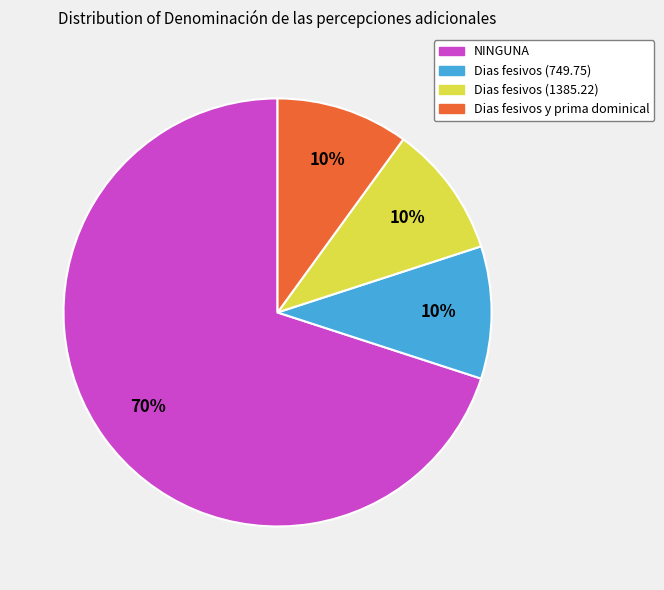

Combined, do NINGUNA and Dias fesivos y prima dominical account for over 50%?

Yes